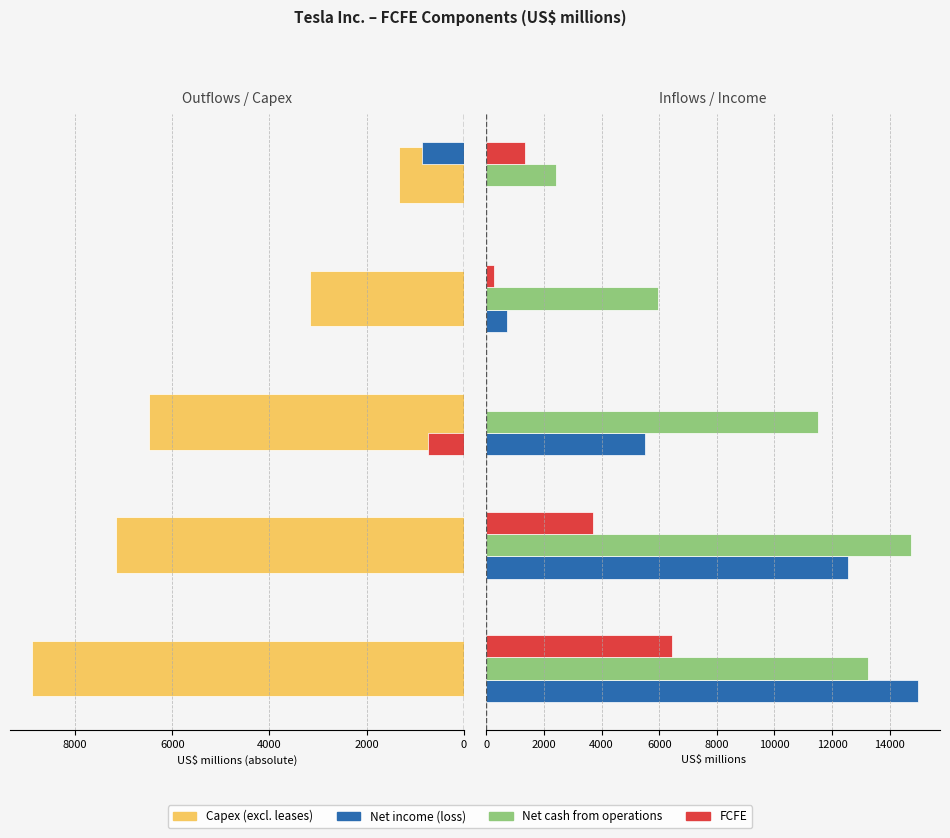

How many bars are there in total?

20